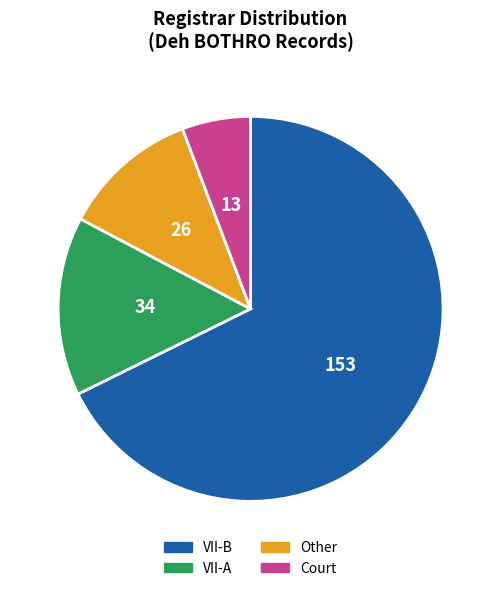

Approximately how many times larger is the value at VII-A compared to VII-B?

0.2